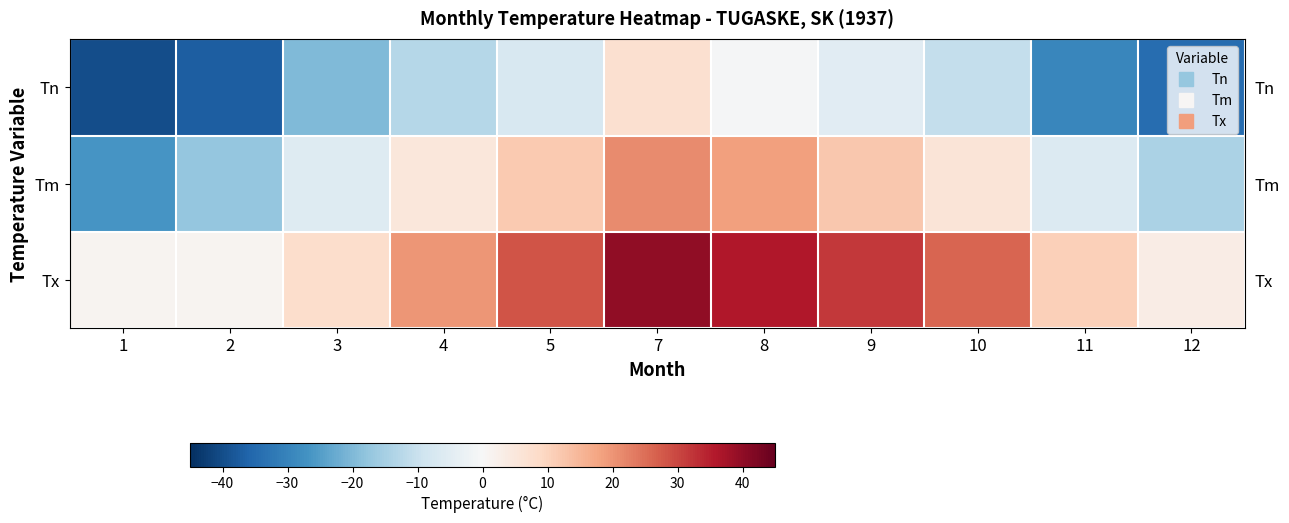

What is the spread (max minus min) of values at 7?

32.8